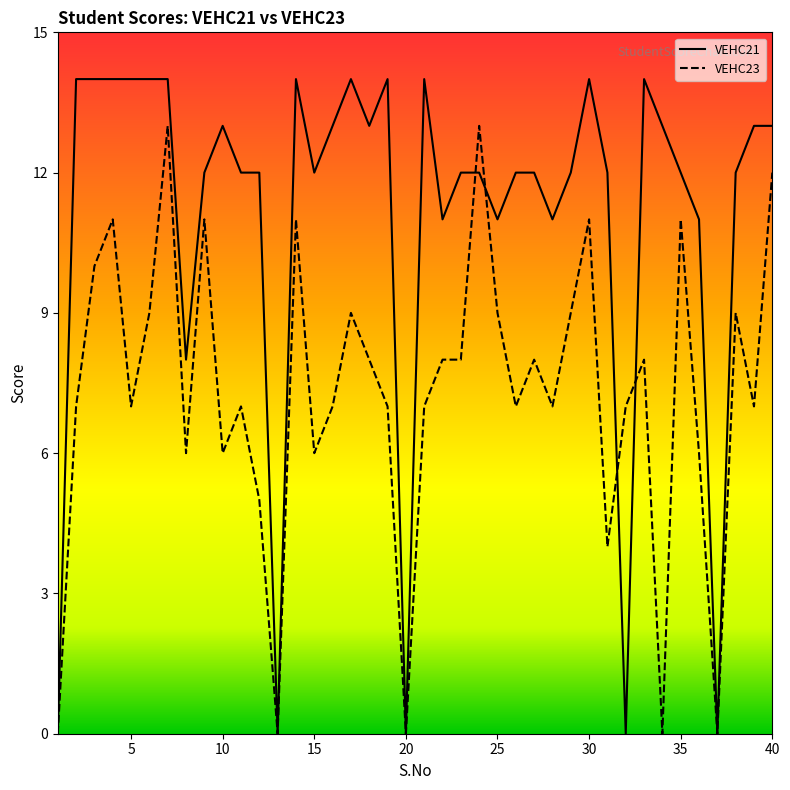

At which label does VEHC21 first exceed 12?

2